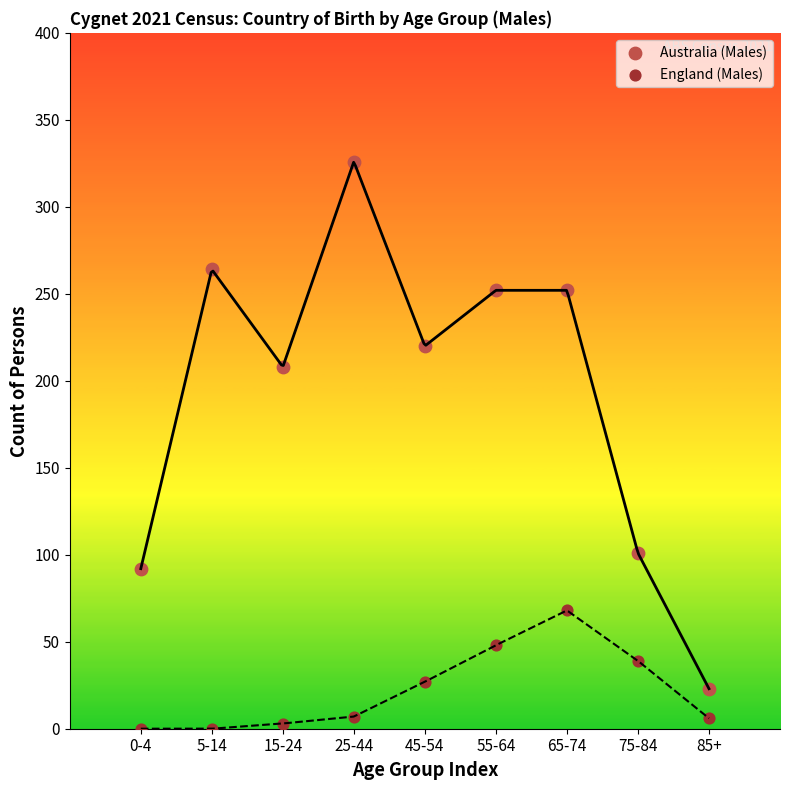

Which series reaches the maximum Y coordinate?

Australia (Males)